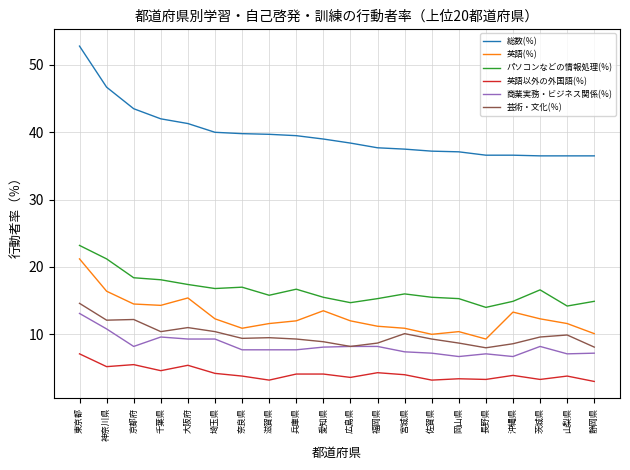

At which category does 商業実務・ビジネス関係(％) reach its first local valley?

京都府